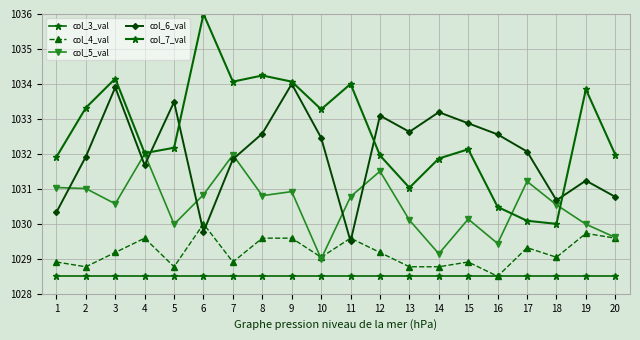

List the labels in order of col_7_val value, smallest first.

18, 17, 16, 13, 14, 1, 12, 20, 4, 15, 5, 10, 2, 19, 11, 7, 9, 3, 8, 6